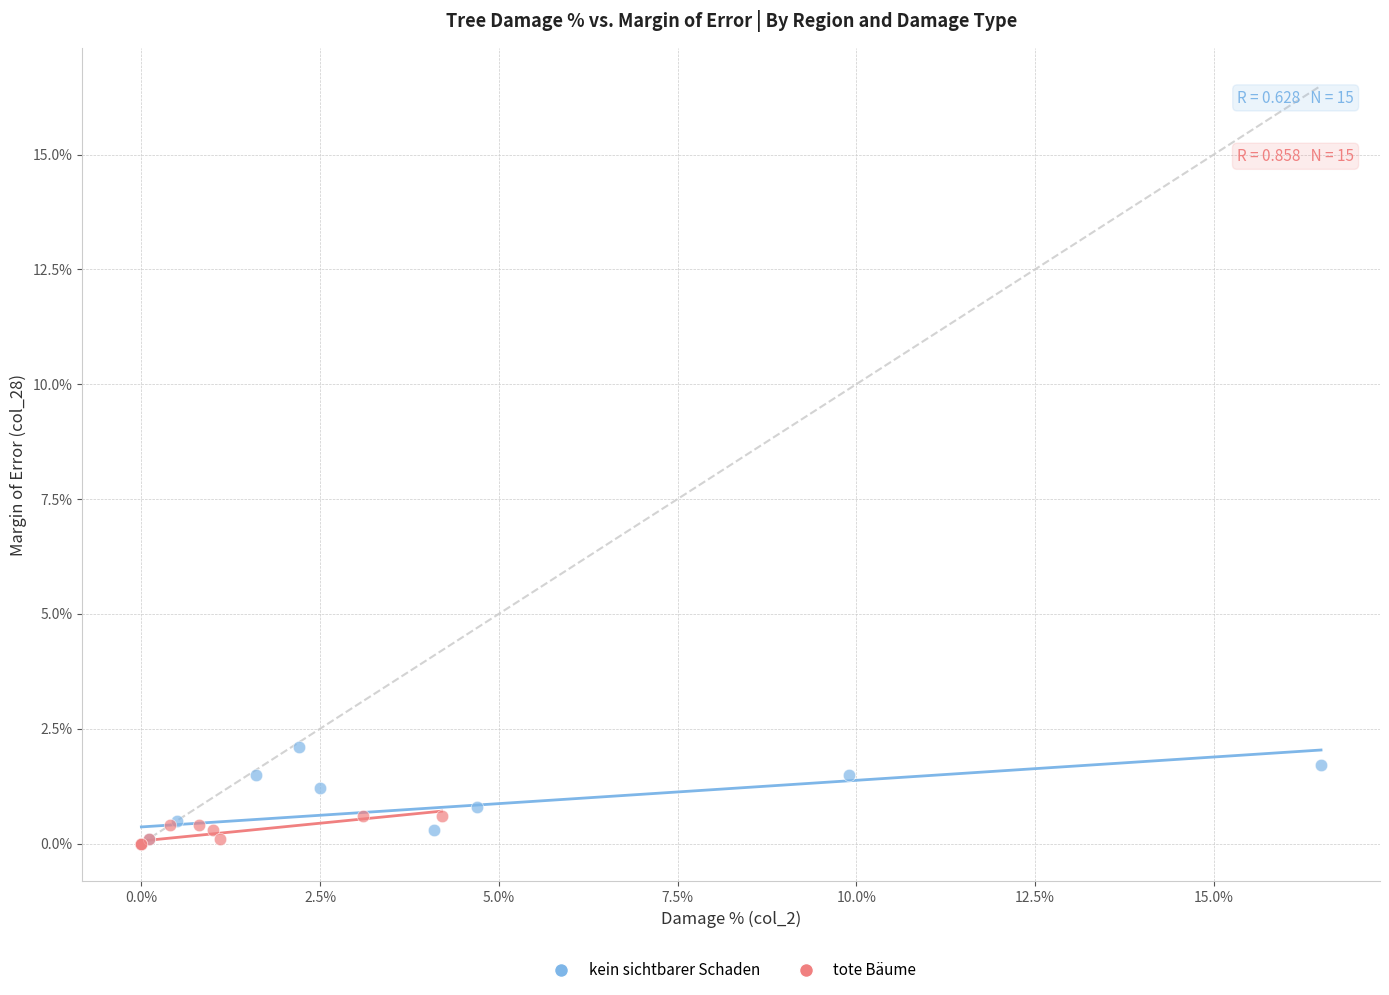

Which series reaches the maximum Y coordinate?

kein sichtbarer Schaden